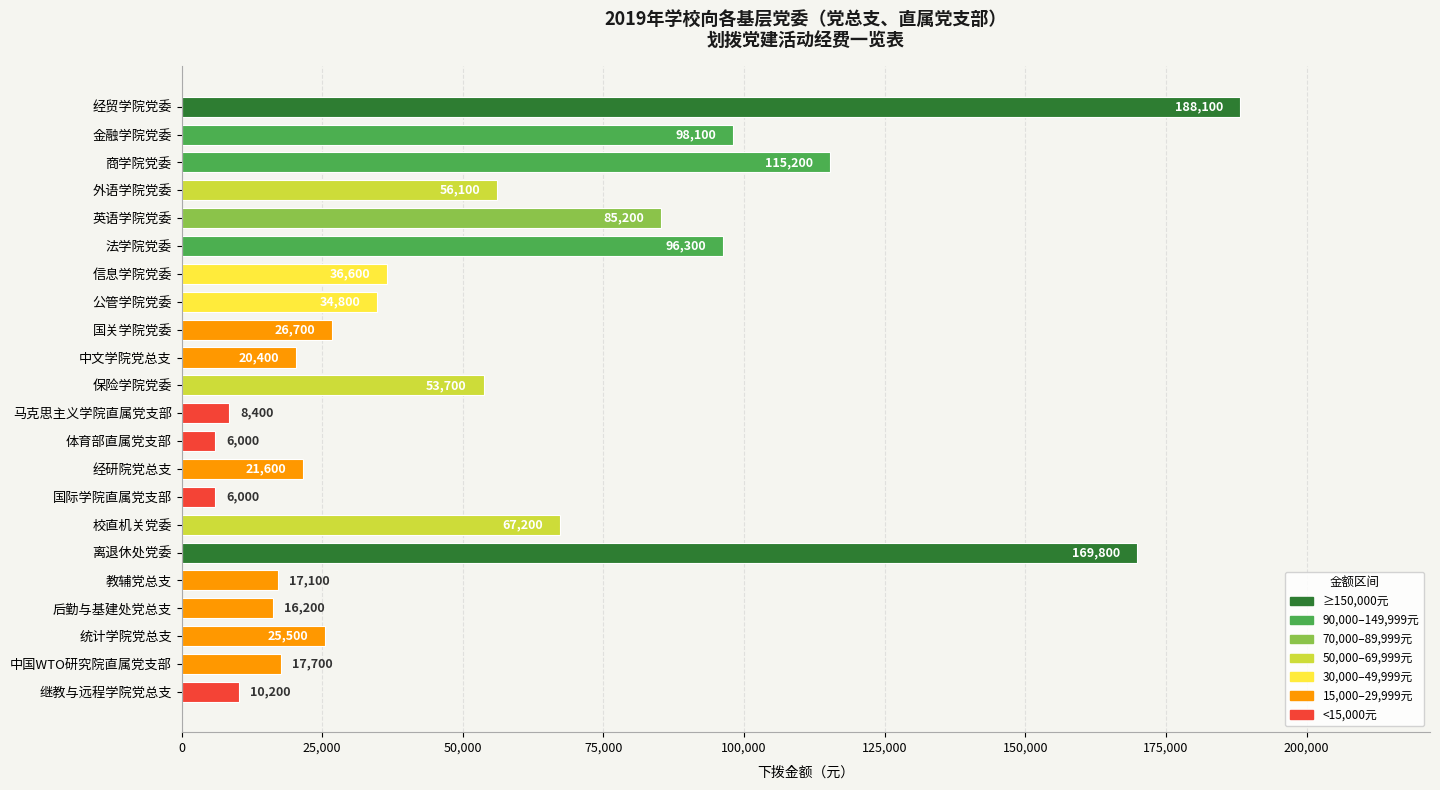

Is it true that the value at 保险学院党委 is 90776?

False